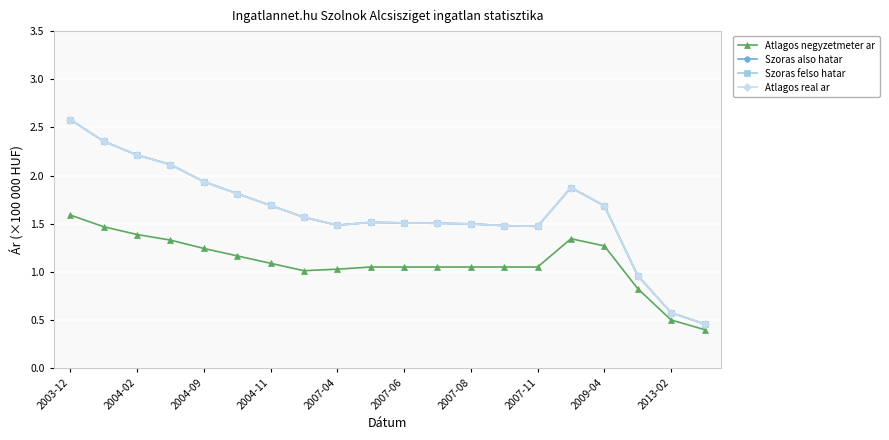

True or false: Szoras also hatar and Atlagos real ar cross at least once.

False